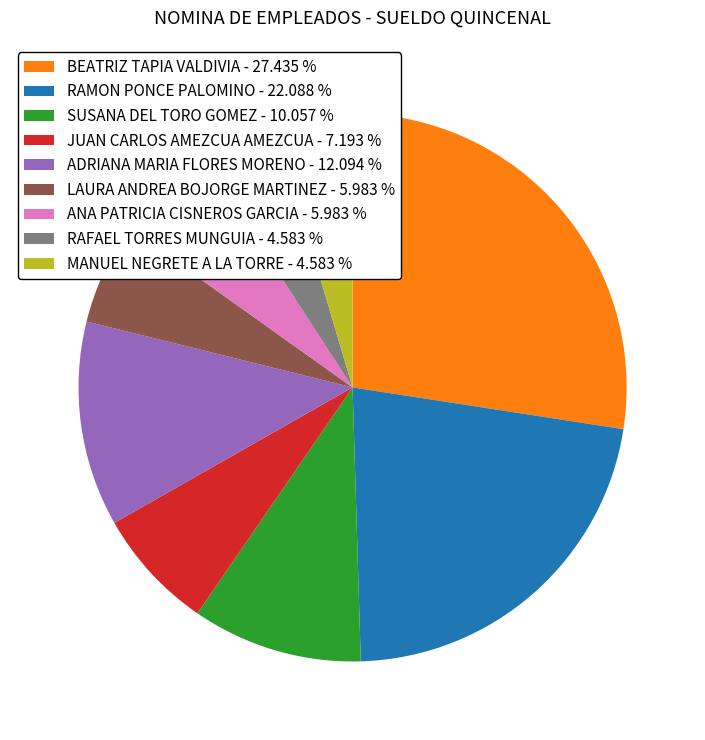

Does any single category account for the majority?

No